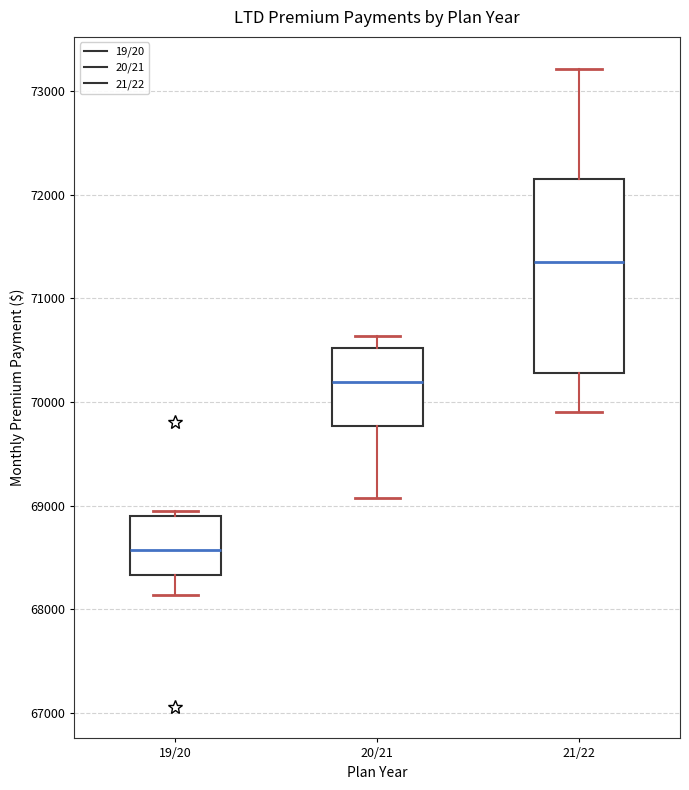

Reading left to right, read every box against the y-axis: the position of its median line, the range the box covers, and the ends of its whiskers. The values are not printed on the chart, so give them approximately, as read against the axis.

19/20: median 68600, box 68300 to 68900, whiskers 68100 to 68900 (just above the box's upper edge)
20/21: median 70200, box 69800 to 70500, whiskers 69100 to 70600
21/22: median 71400, box 70300 to 72200, whiskers 69900 to 73200